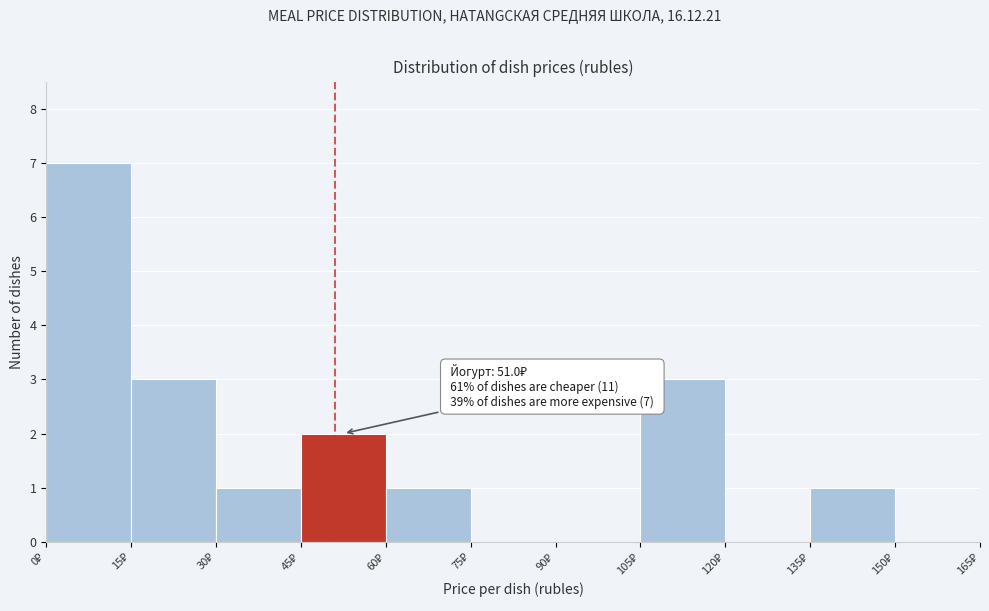

Which range on the x-axis has the tallest bar?

0 to 15